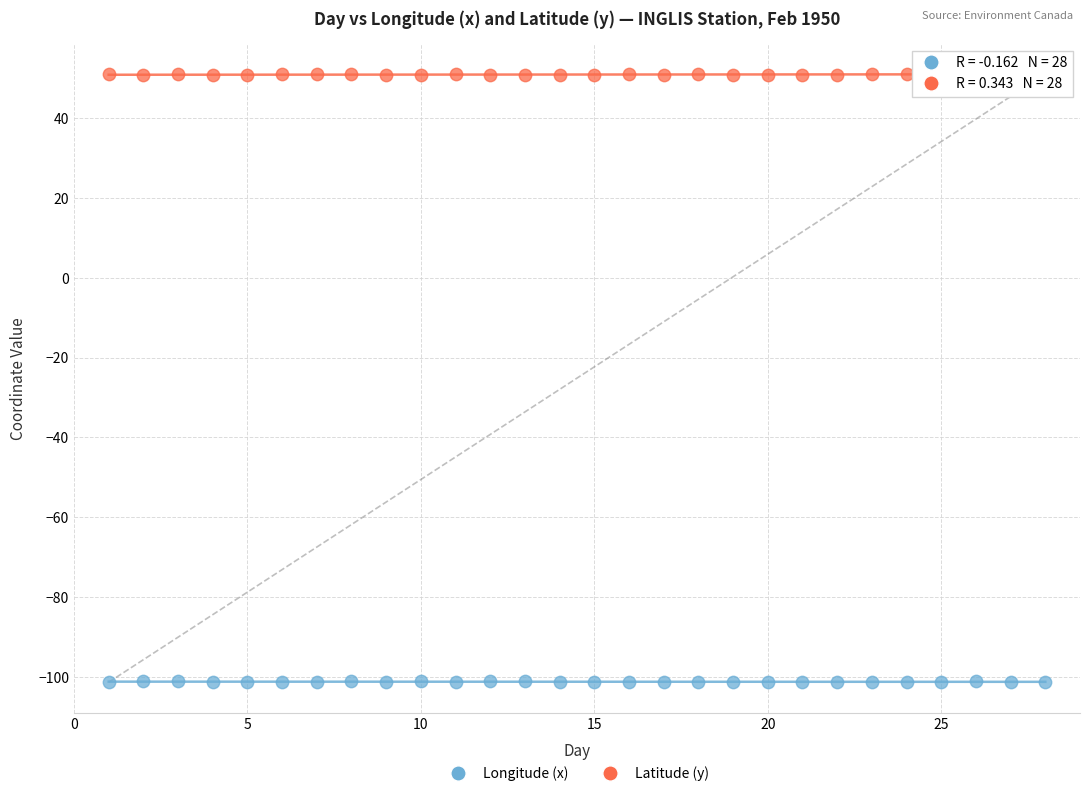

Which series reaches the minimum Y coordinate?

Longitude (x)